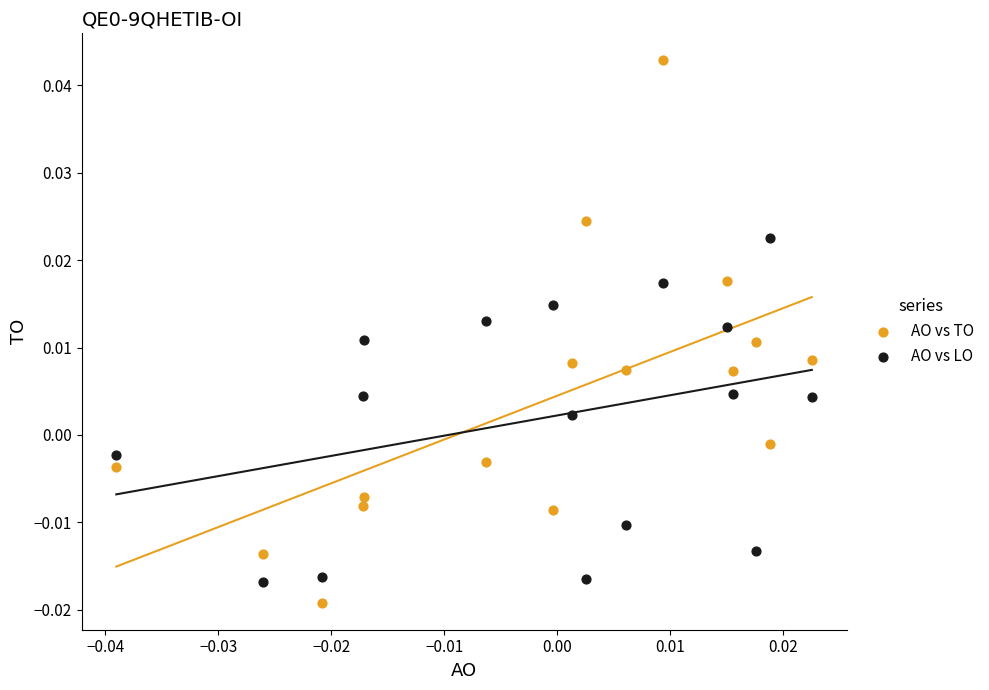

Which series reaches the maximum Y coordinate?

AO vs TO